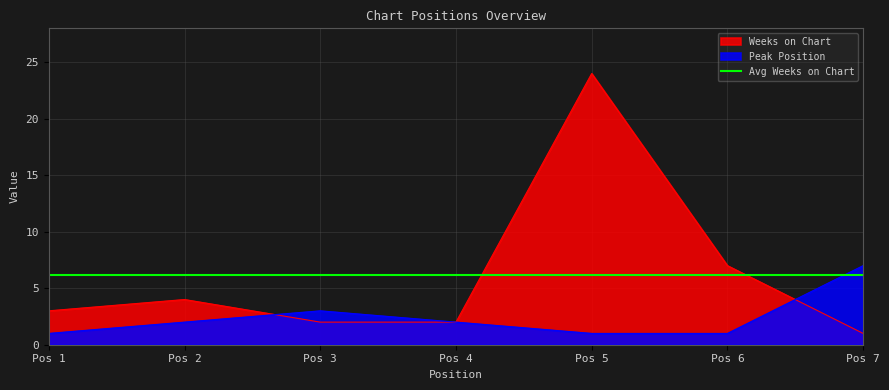

What is the difference between the maximum and second lowest values in the Weeks on Chart series?

22